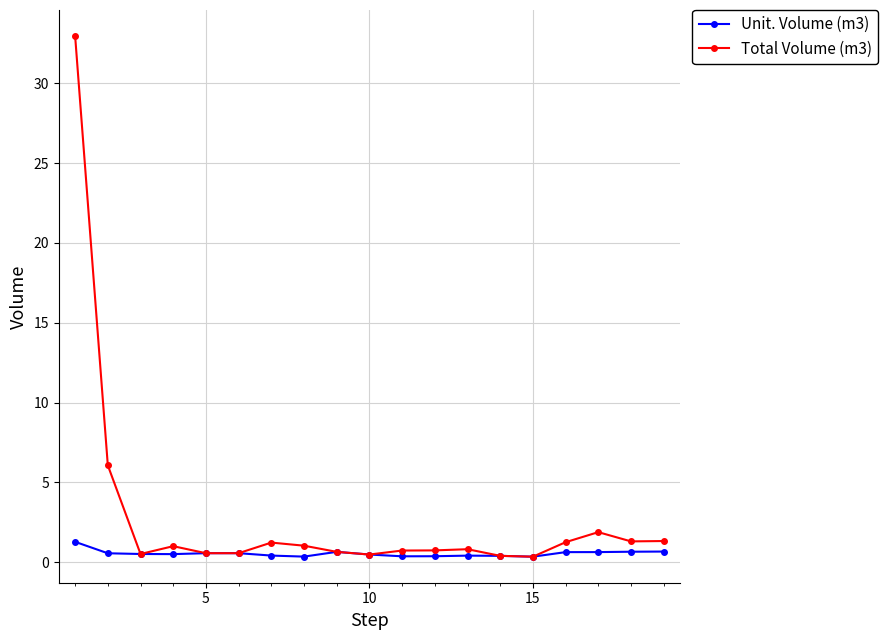

How many lines are shown in the chart?

2